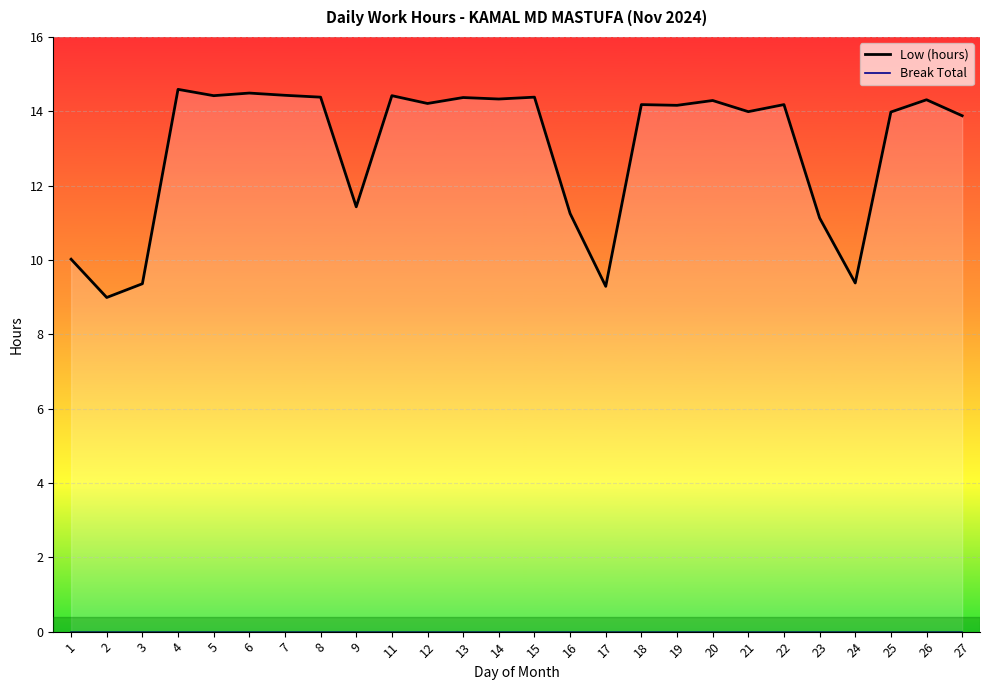

Where is the first local maximum for Low (hours)?

4